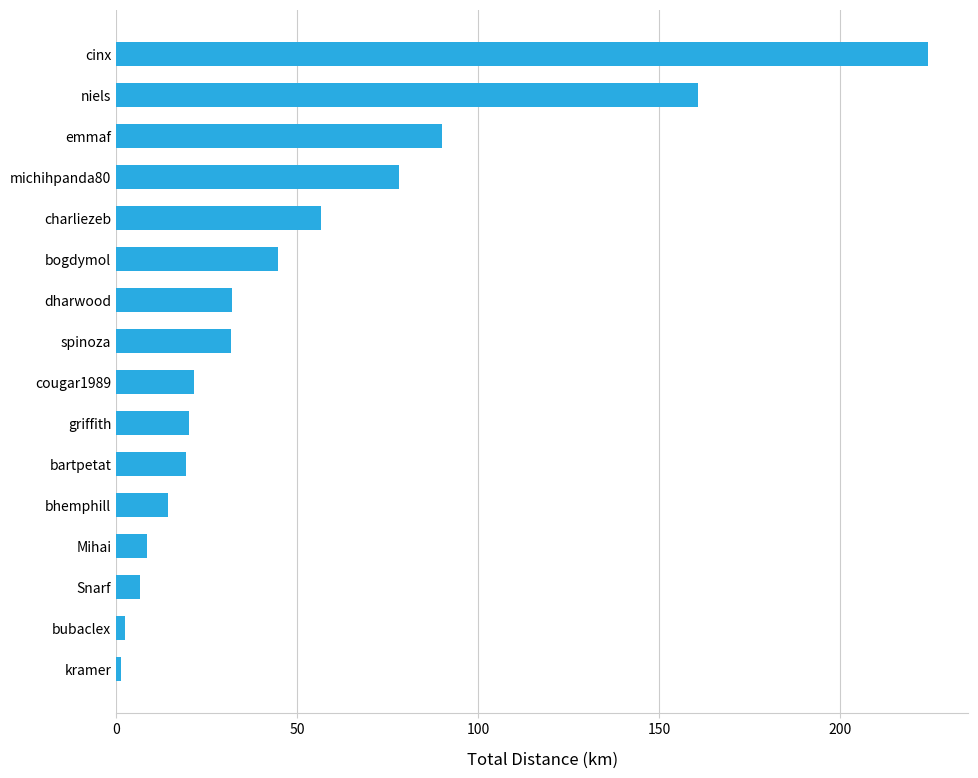

At which label is the value closest to 112?

emmaf